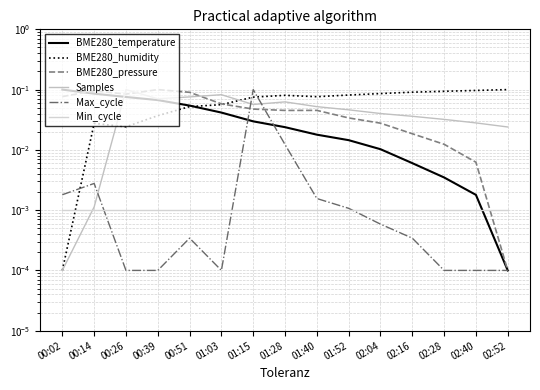

What is the average value of the BME280_humidity series?

0.1